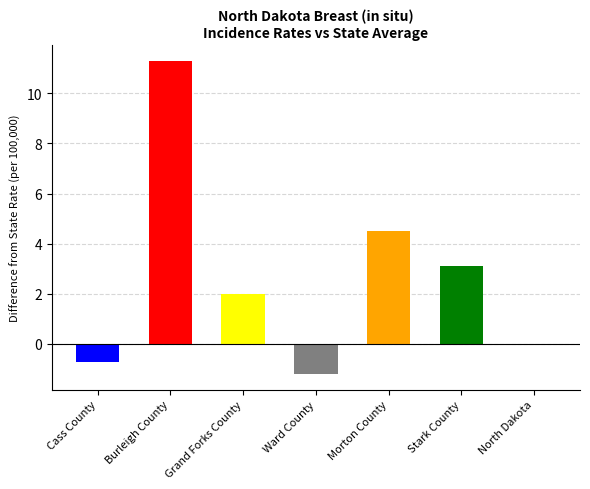

Rank the categories by value from highest to lowest.

Burleigh County, Morton County, Stark County, Grand Forks County, North Dakota, Cass County, Ward County